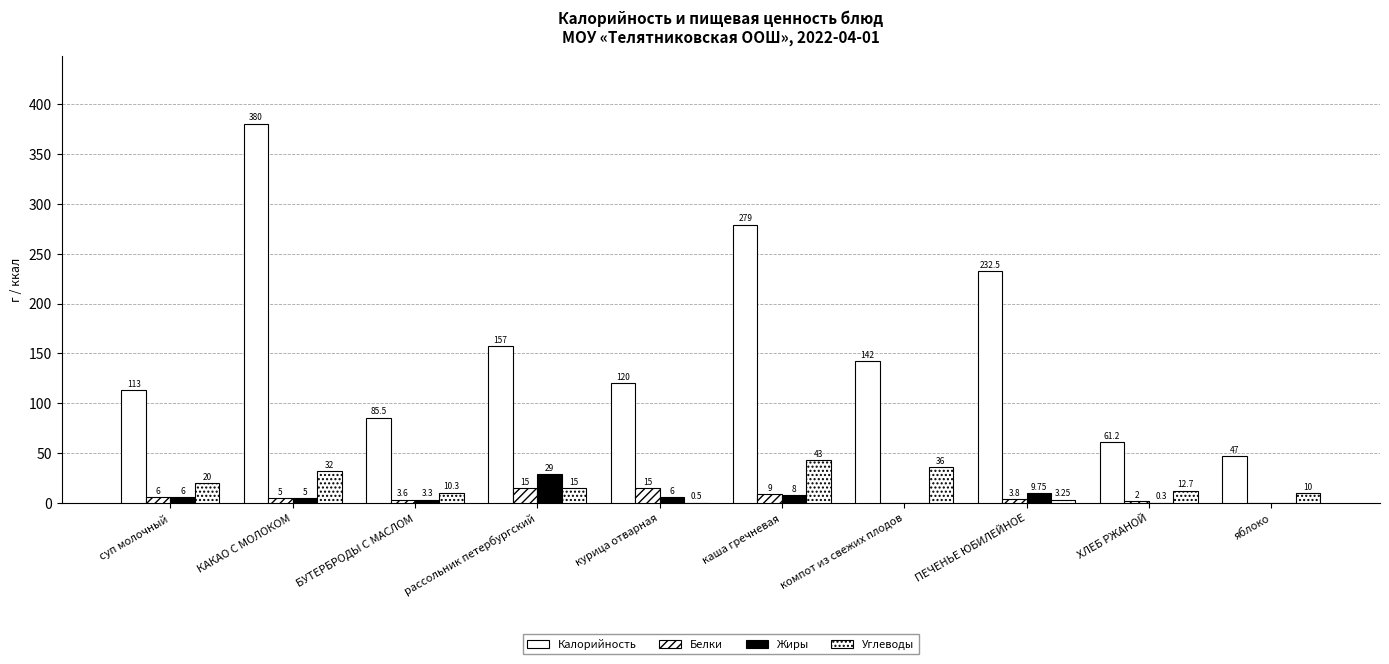

How many distinct data groups are displayed?

4